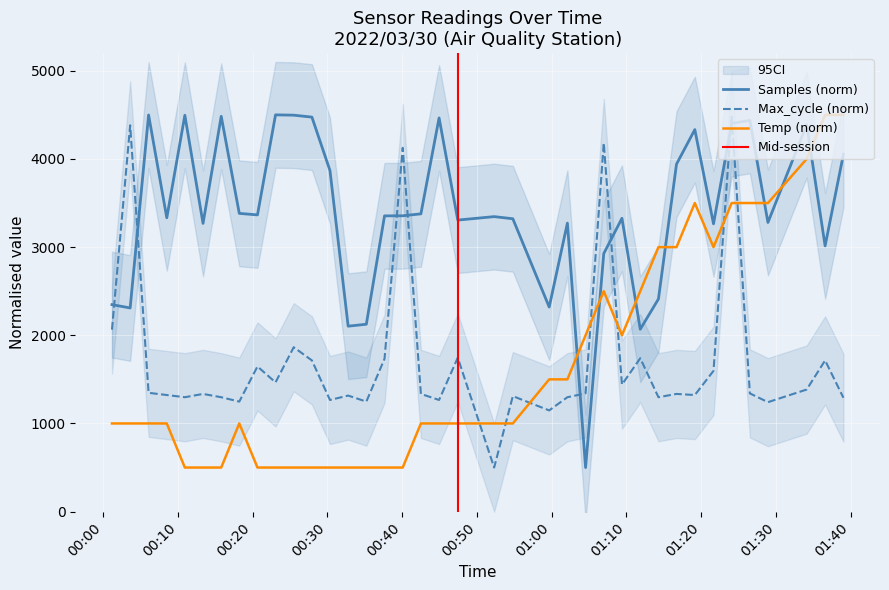

What is the difference between the highest and lowest values at 2022/03/30 00:03:36?

3381.6